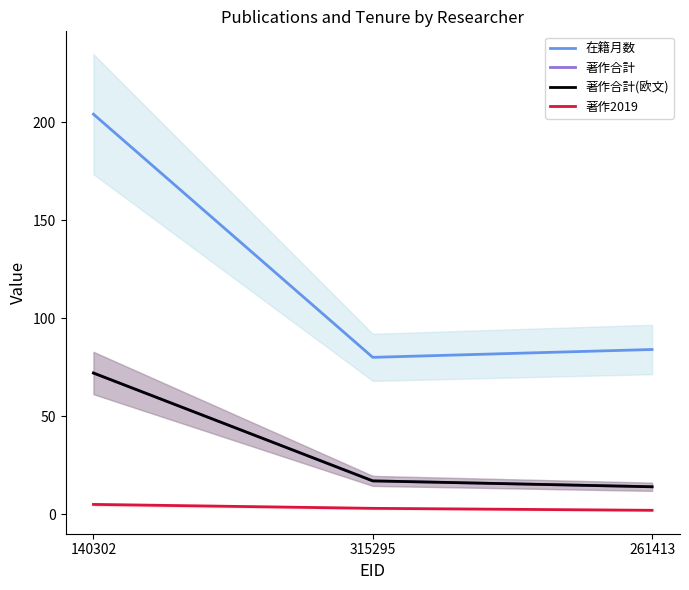

Reading right to left, extract all data points from this chart.

在籍月数: 84	80	204
著作合計: 14	17	72
著作合計(欧文): 14	17	72
著作2019: 2	3	5